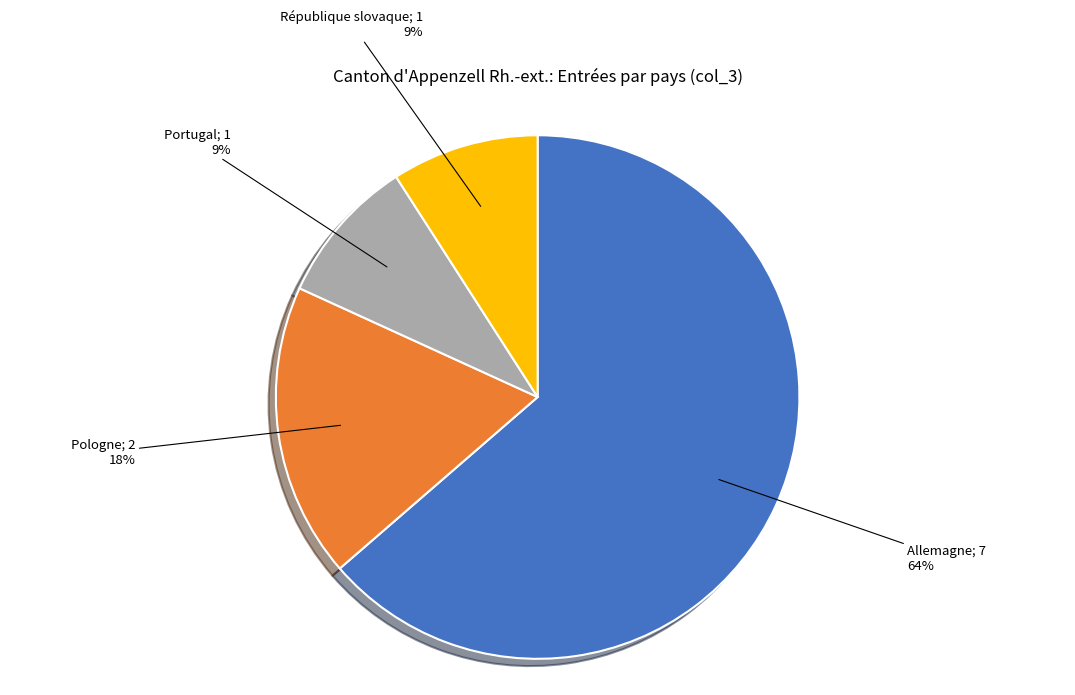

Count the number of slices in the pie.

4